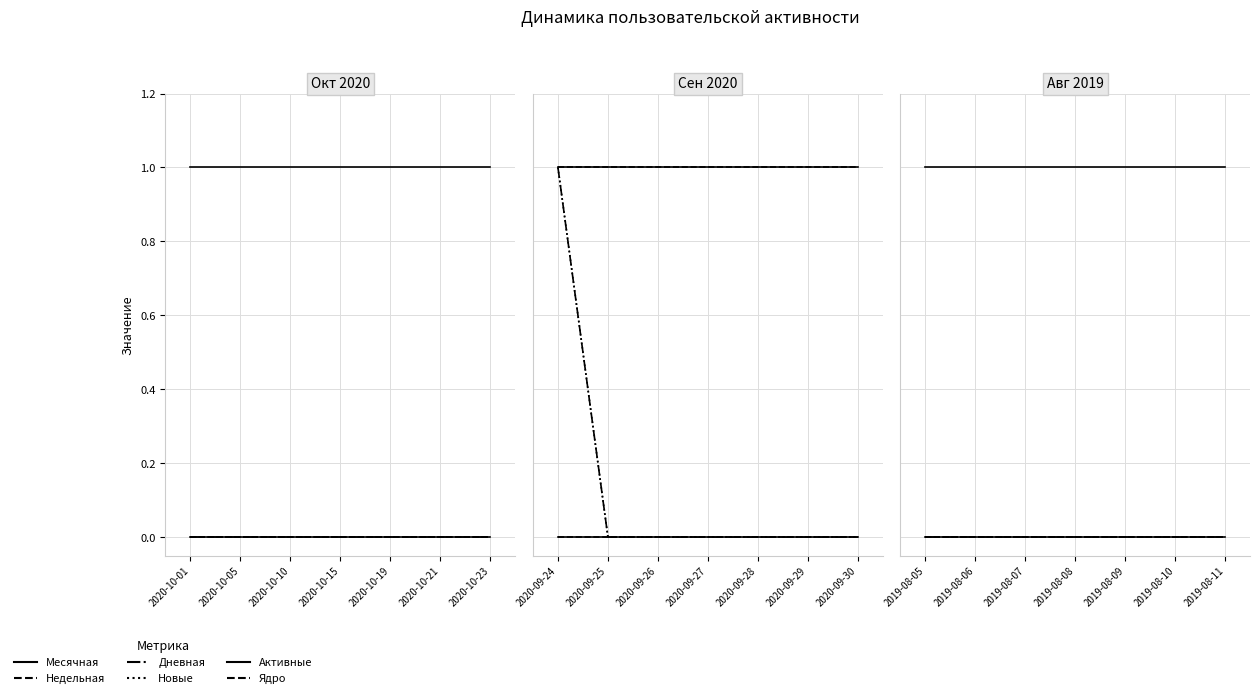

Rank the series at 2019-08-06 from lowest to highest value.

Недельная, Дневная, Новые, Активные, Ядро, Месячная